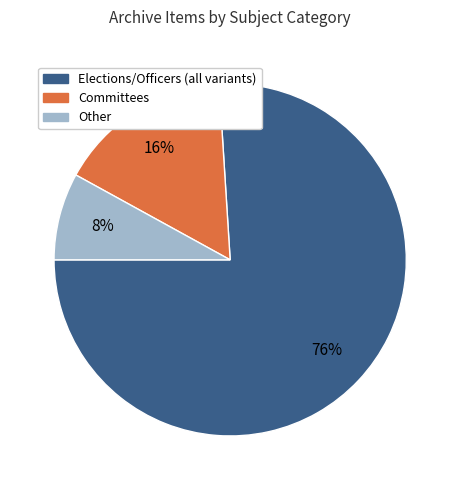

Is there a majority slice in this chart?

Yes